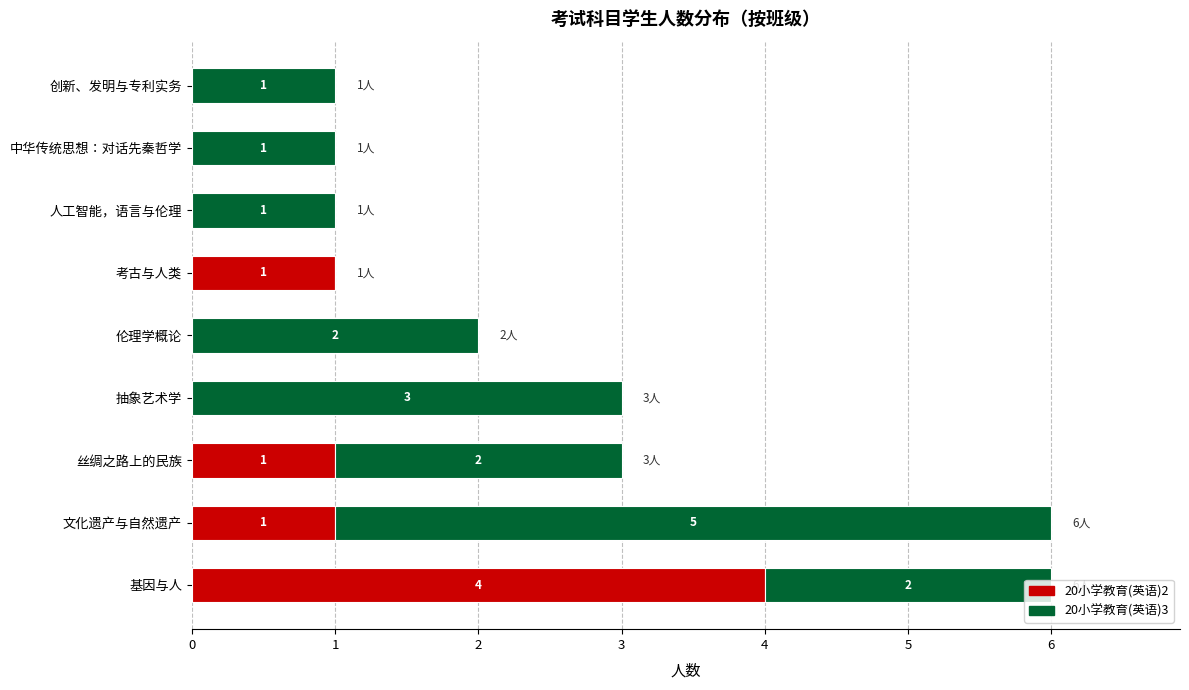

How many 20小学教育(英语)2 values are between 0 and 1?

8